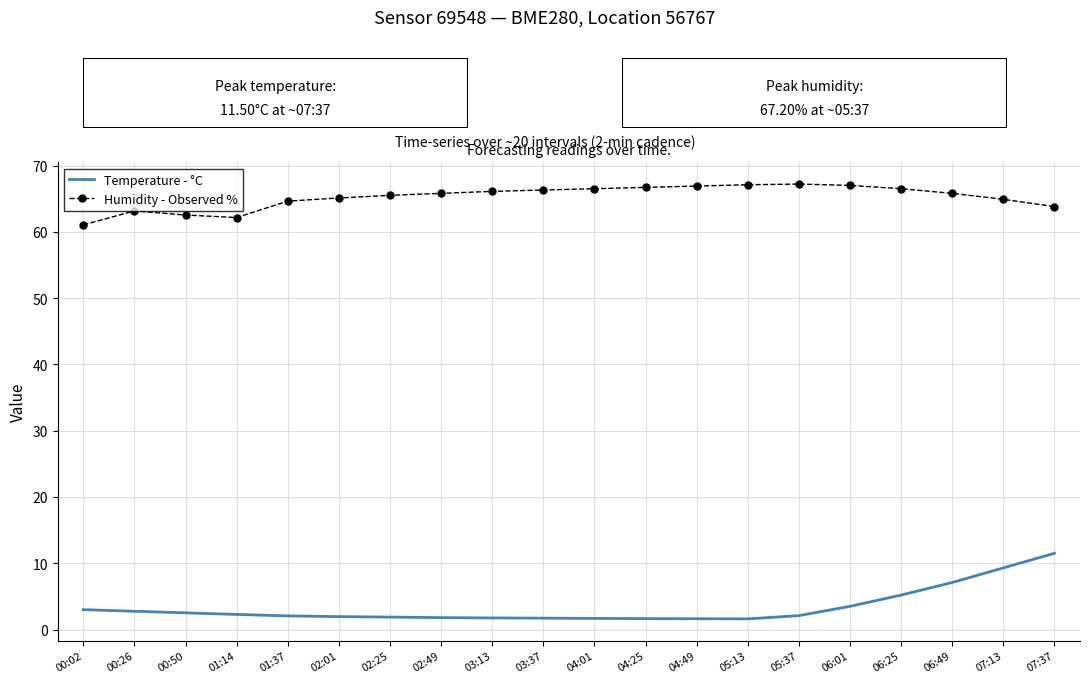

What is the maximum value for Temperature - °C?

11.5